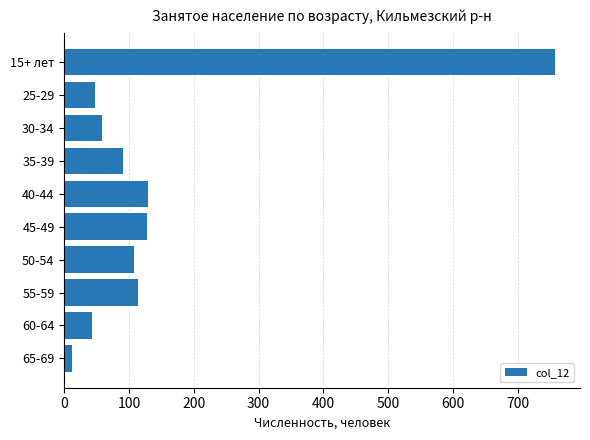

What is the minimum value shown in the chart?

12